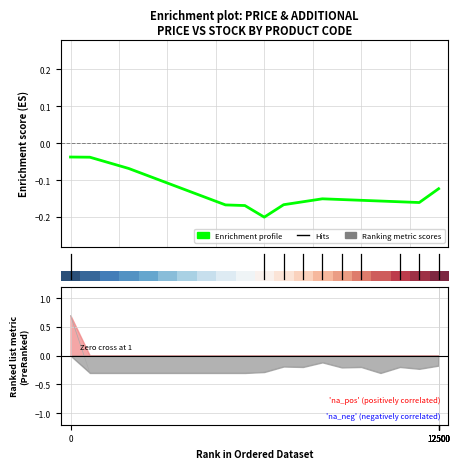

What is the maximum value for Ranked list metric (PreRanked)?

0.7